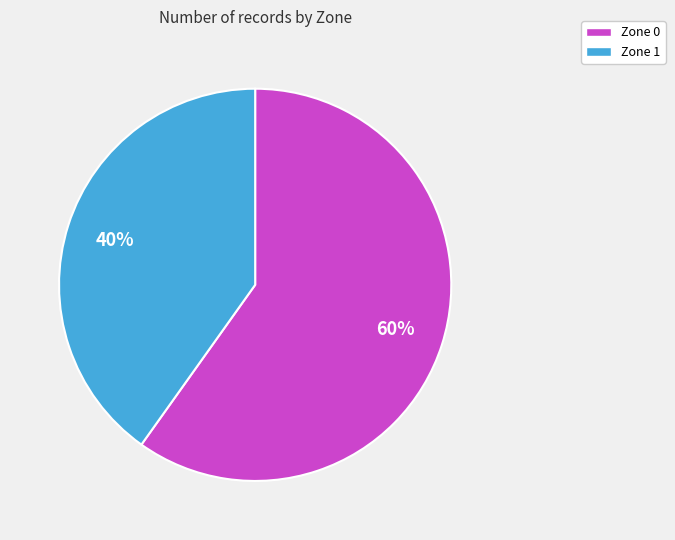

Rank the categories by value from lowest to highest.

Zone 1, Zone 0